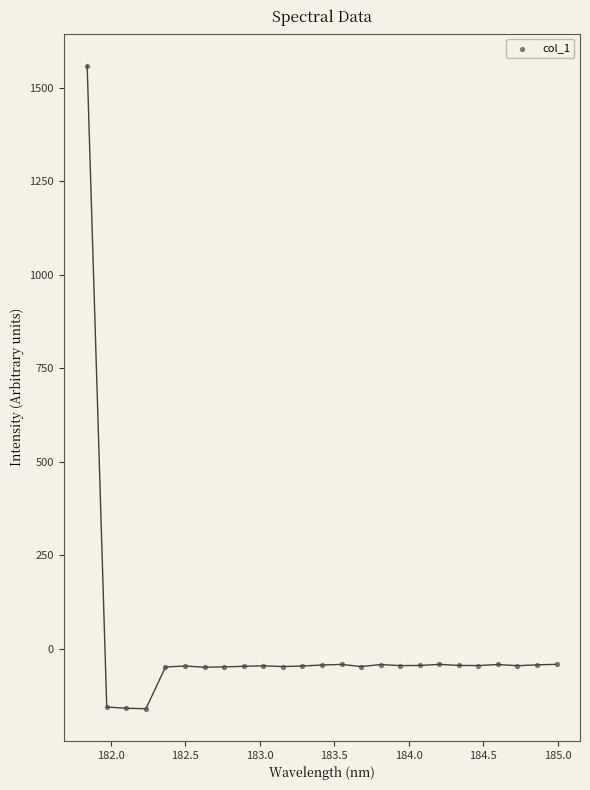

What is the range of X values (max minus min)?

3.1